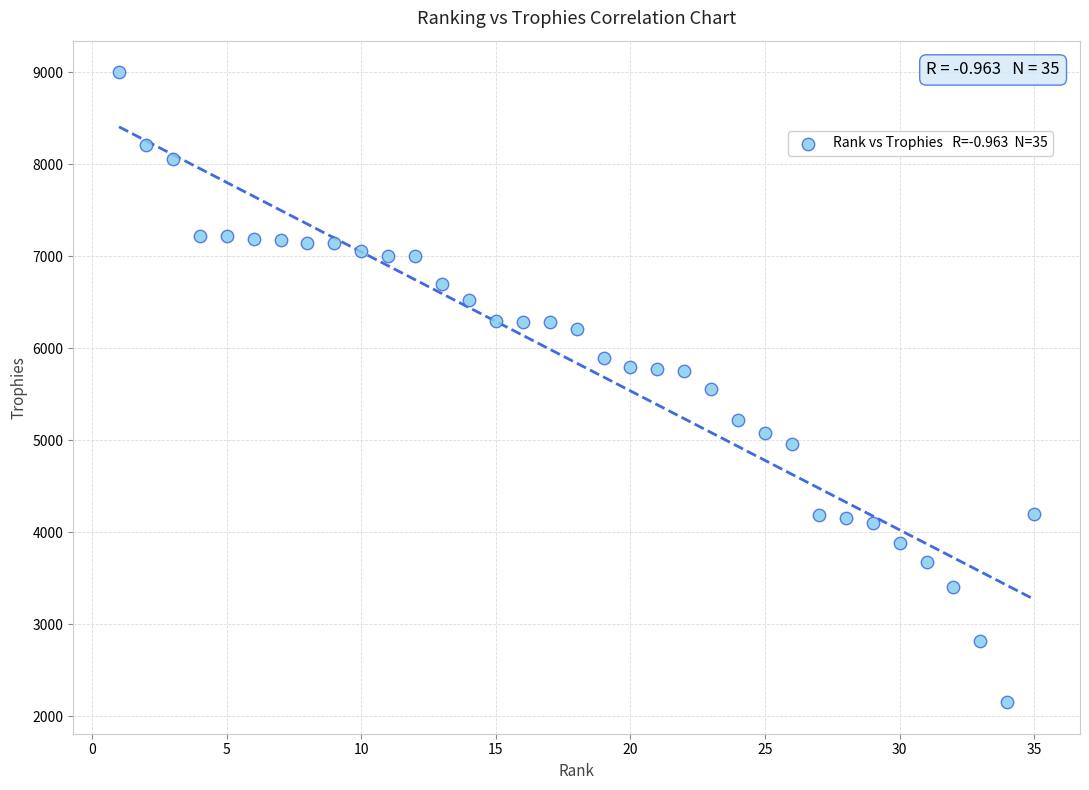

What is the range of X values (max minus min)?

34